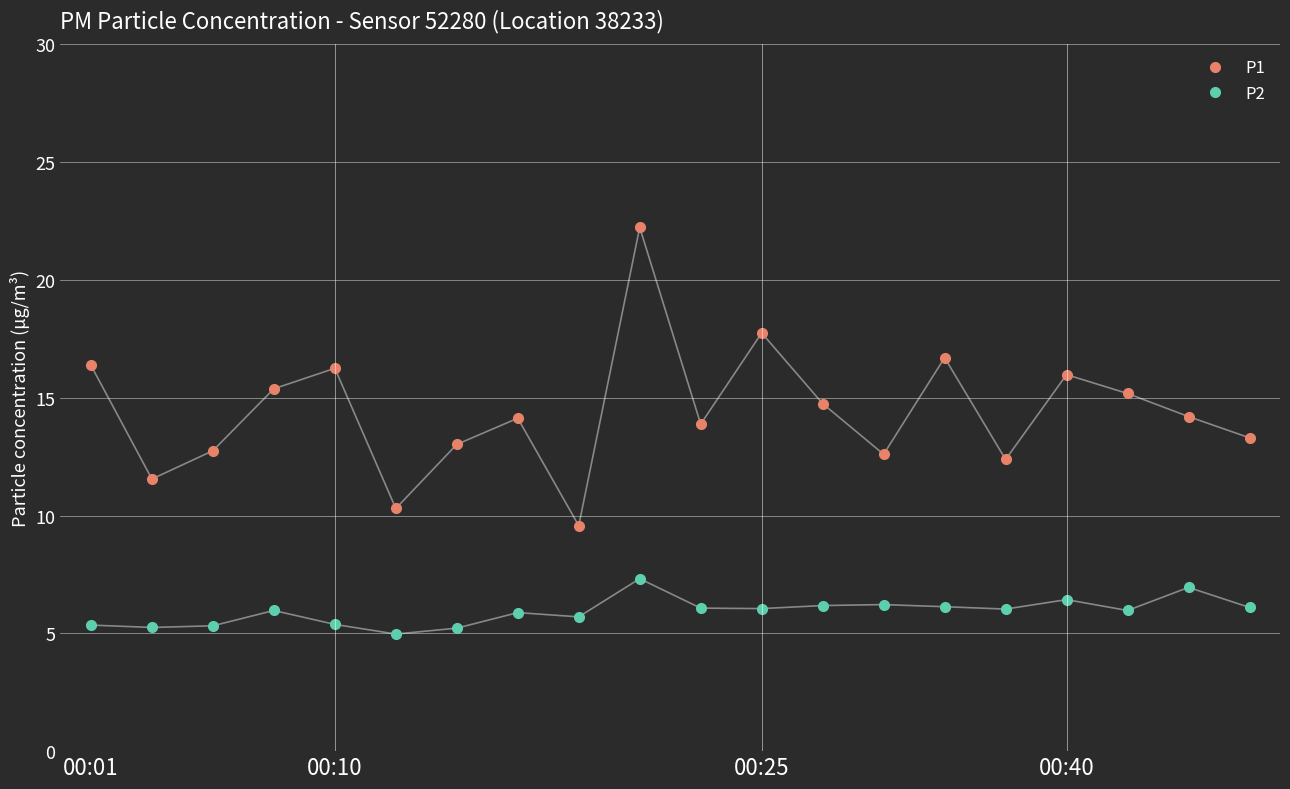

What is the average value of the P2 series?

5.9